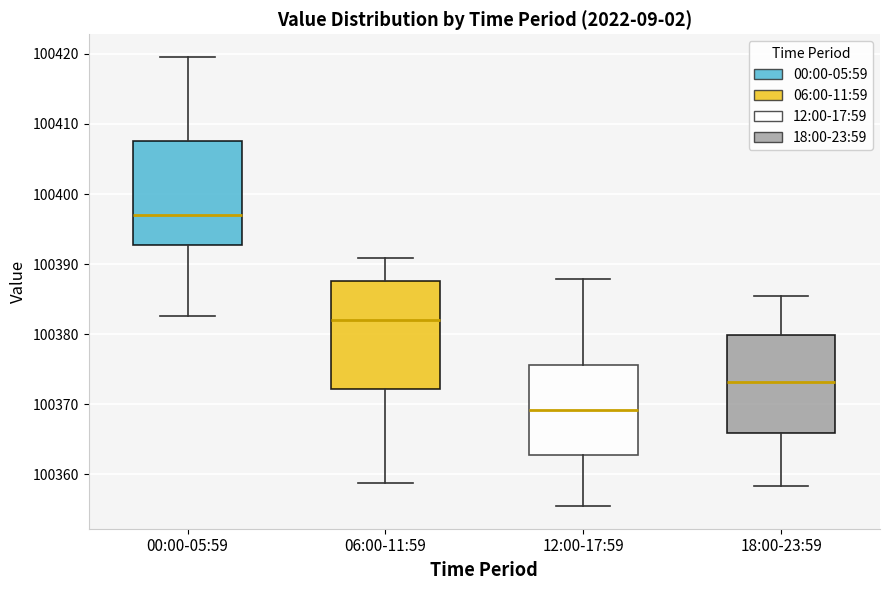

Reading left to right, read every box against the y-axis: the position of its median line, the range the box covers, and the ends of its whiskers. The values are not printed on the chart, so give them approximately, as read against the axis.

00:00-05:59: median 100397, box 100393 to 100408, whiskers 100383 to 100420
06:00-11:59: median 100382, box 100372 to 100388, whiskers 100359 to 100391
12:00-17:59: median 100369, box 100363 to 100376, whiskers 100355 to 100388
18:00-23:59: median 100373, box 100366 to 100380, whiskers 100358 to 100385